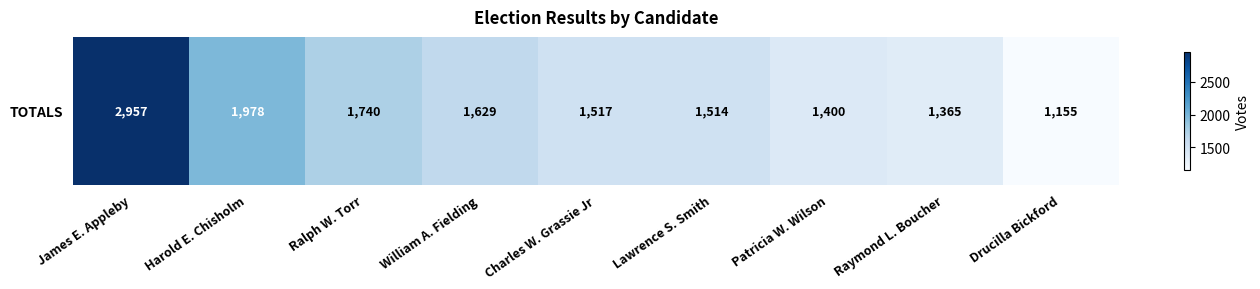

How many categories are shown in the chart?

9